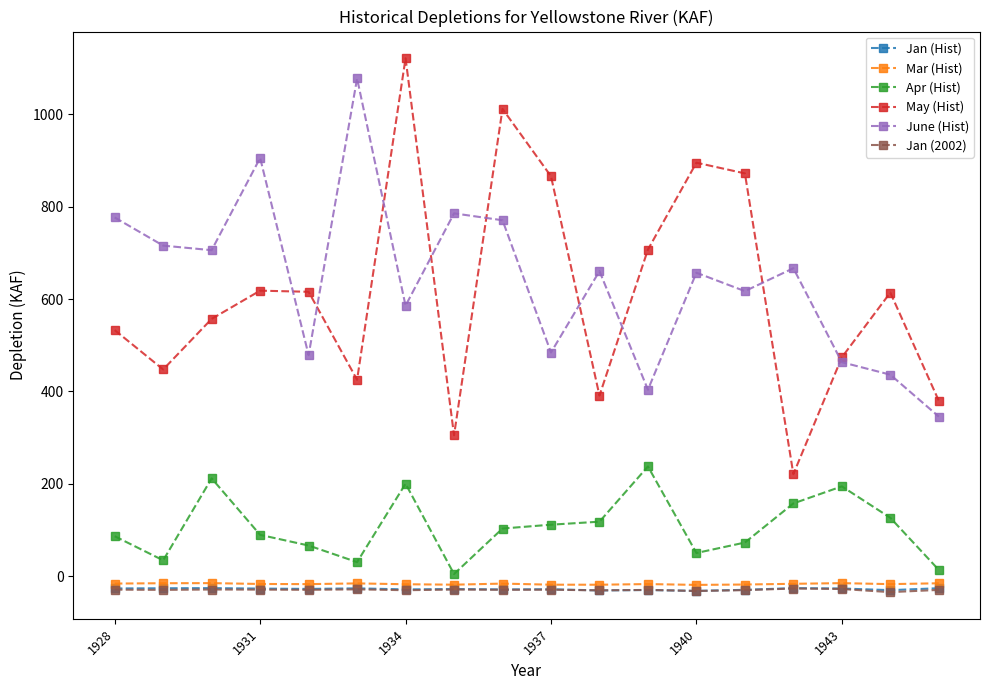

At how many categories does at least one series exceed 359?

18